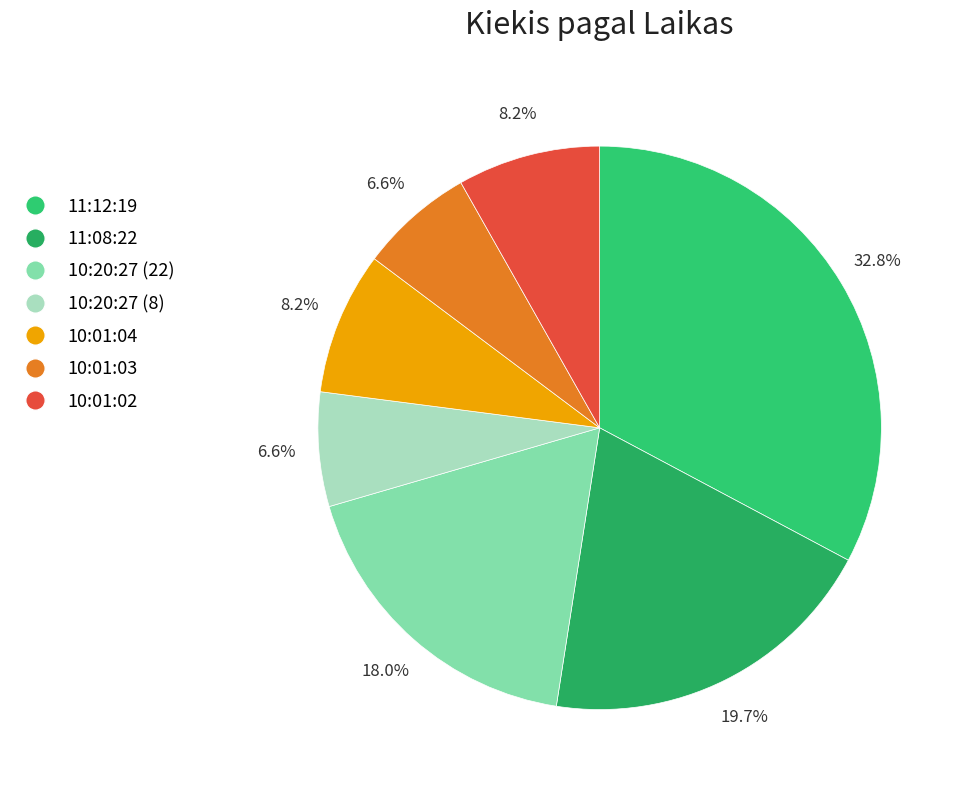

Do 11:12:19 and 10:01:04 together represent more than half of the pie?

No